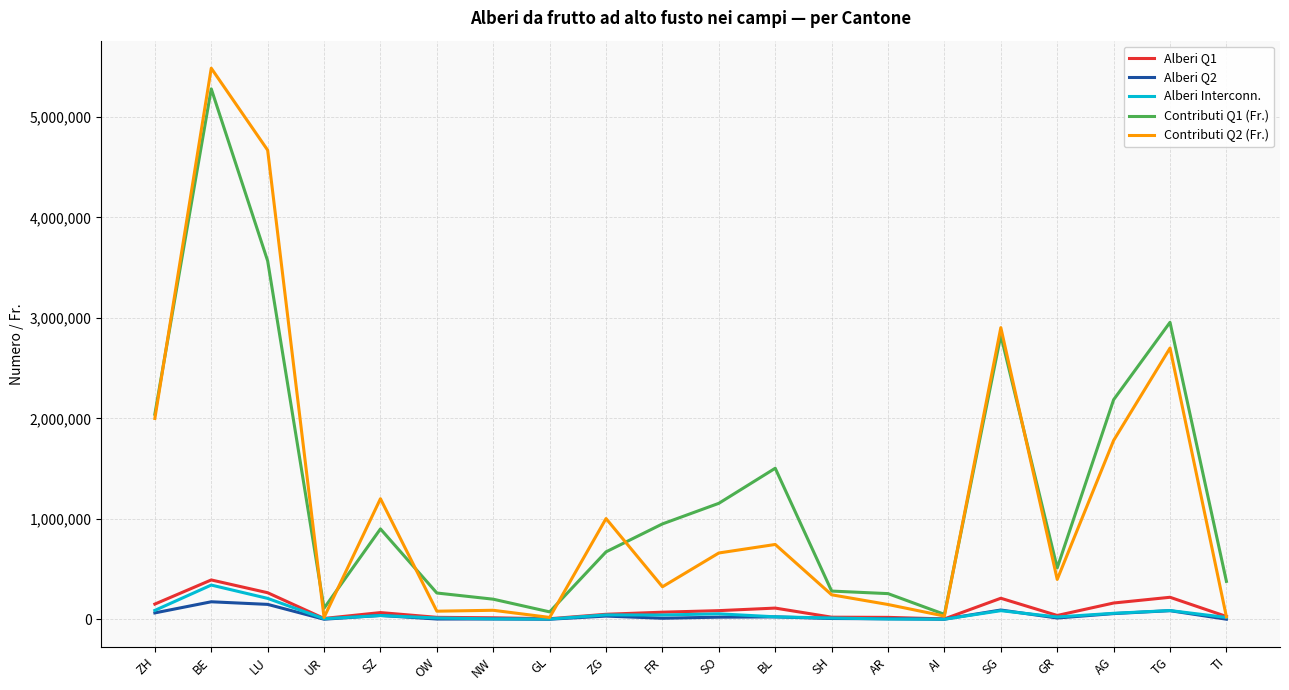

Which series has the widest spread of values?

Contributi Q2 (Fr.)